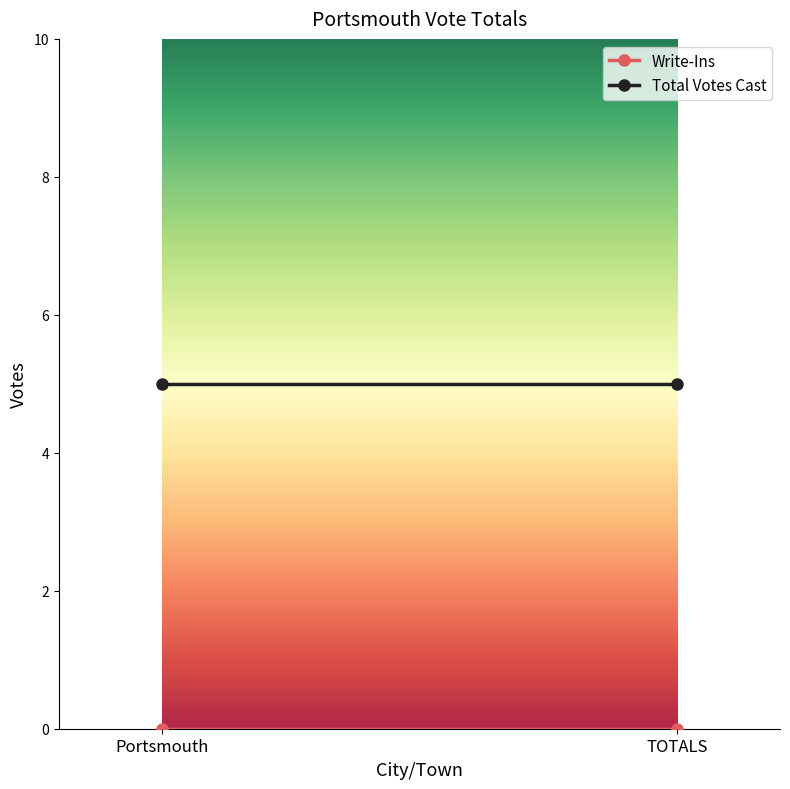

Rank the series by their maximum value, from highest to lowest.

Total Votes Cast, Write-Ins